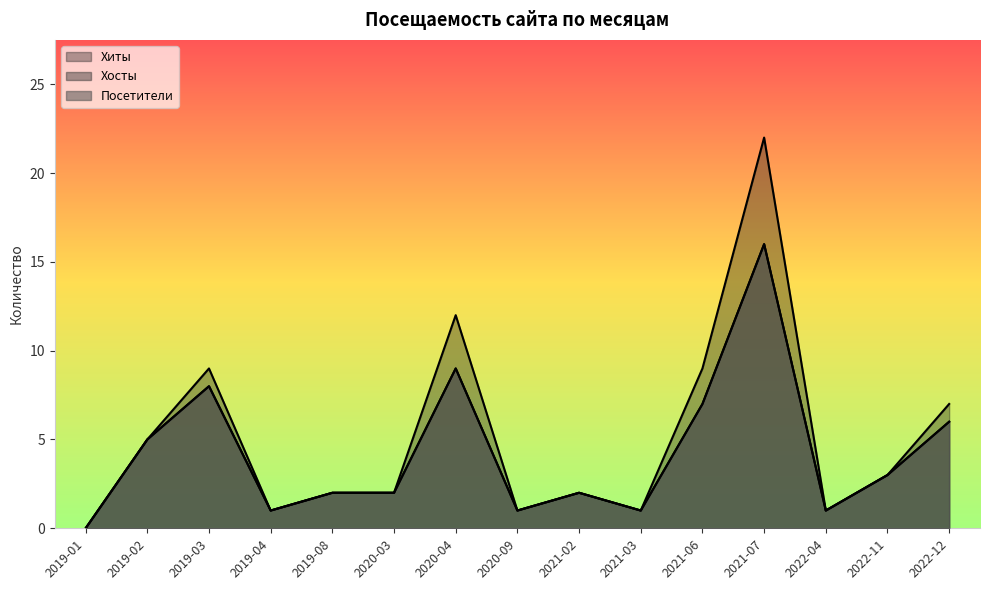

What is the difference between the maximum and second lowest values in the Посетители series?

15